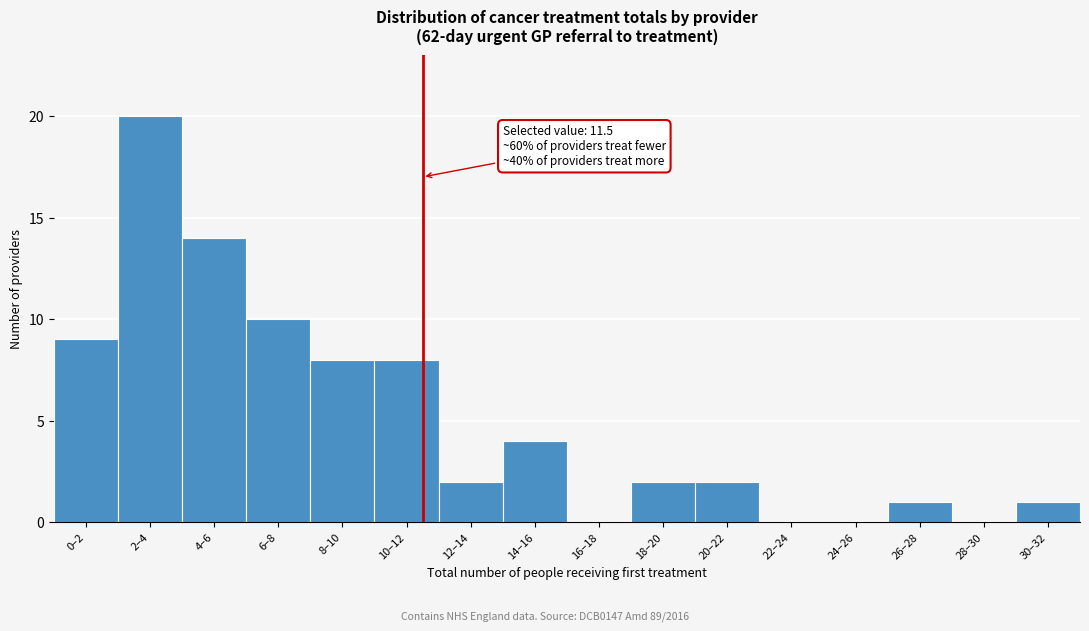

Reading left to right, what are all the values shown in this chart?

0–2=9	2–4=20	4–6=14	6–8=10	8–10=8	10–12=8	12–14=2	14–16=4	16–18=0	18–20=2	20–22=2	22–24=0	24–26=0	26–28=1	28–30=0	30–32=1